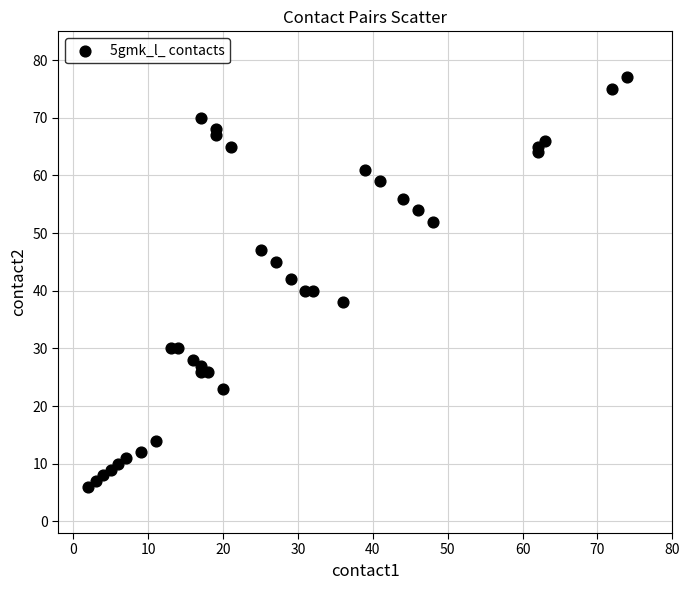

What is the range of X values (max minus min)?

72